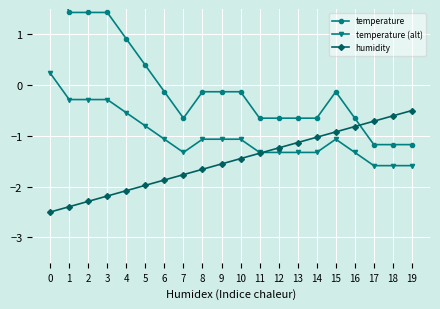

At which category does temperature (alt) reach its first local valley?

7